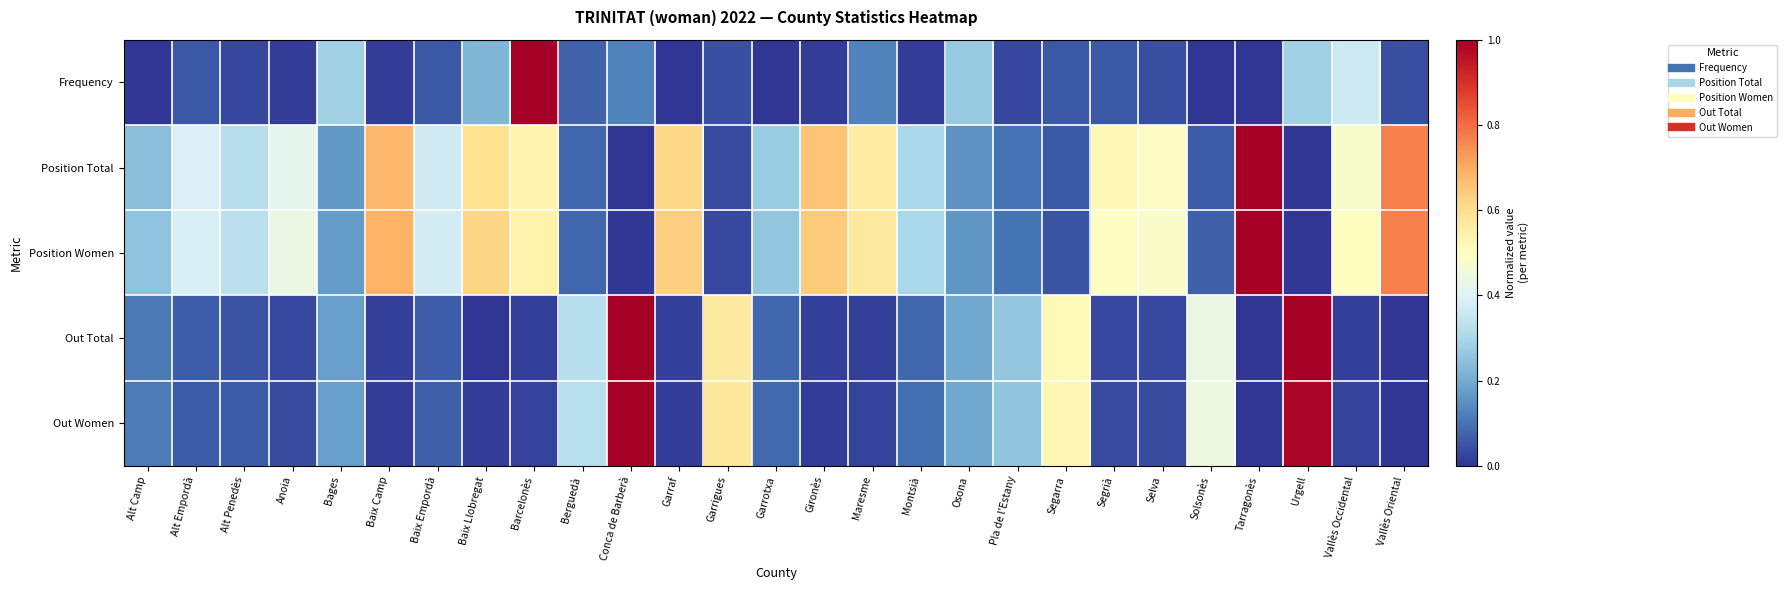

Which series has the largest range (max minus min)?

Frequency